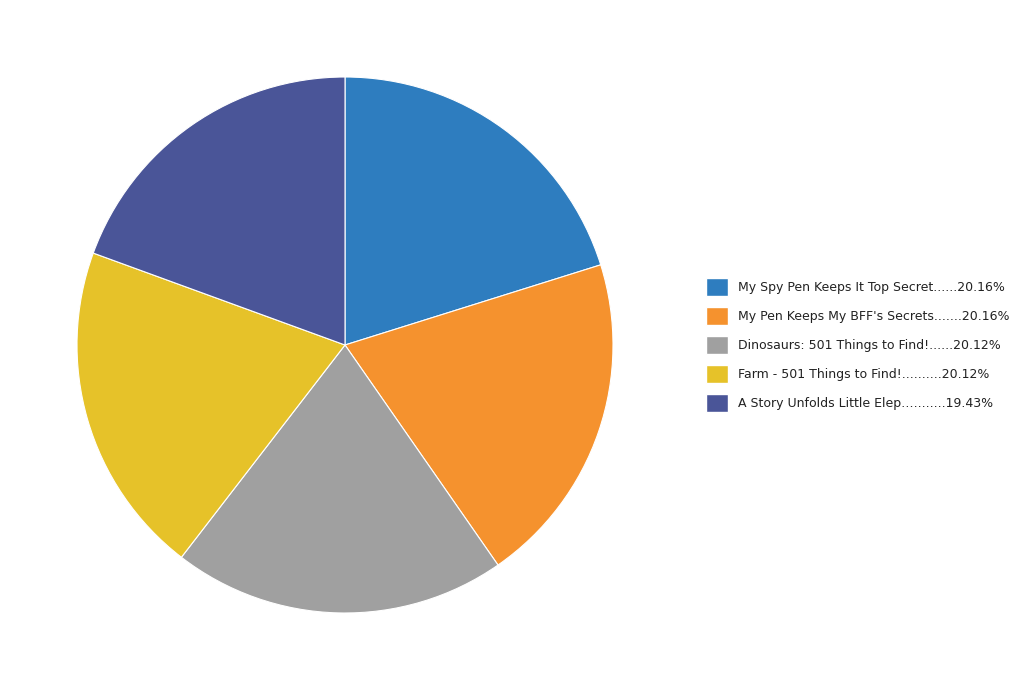

Does any single category account for the majority?

No